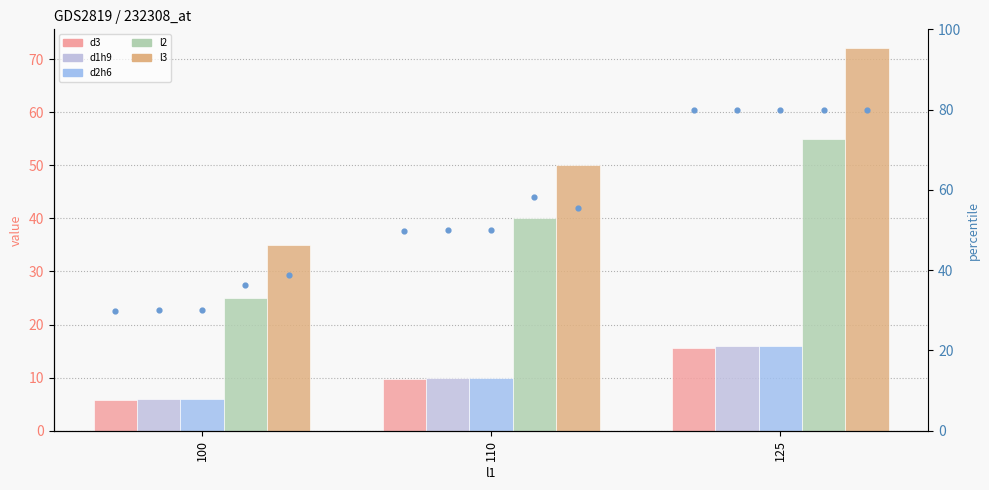

Which series contains the lowest Y value?

d3